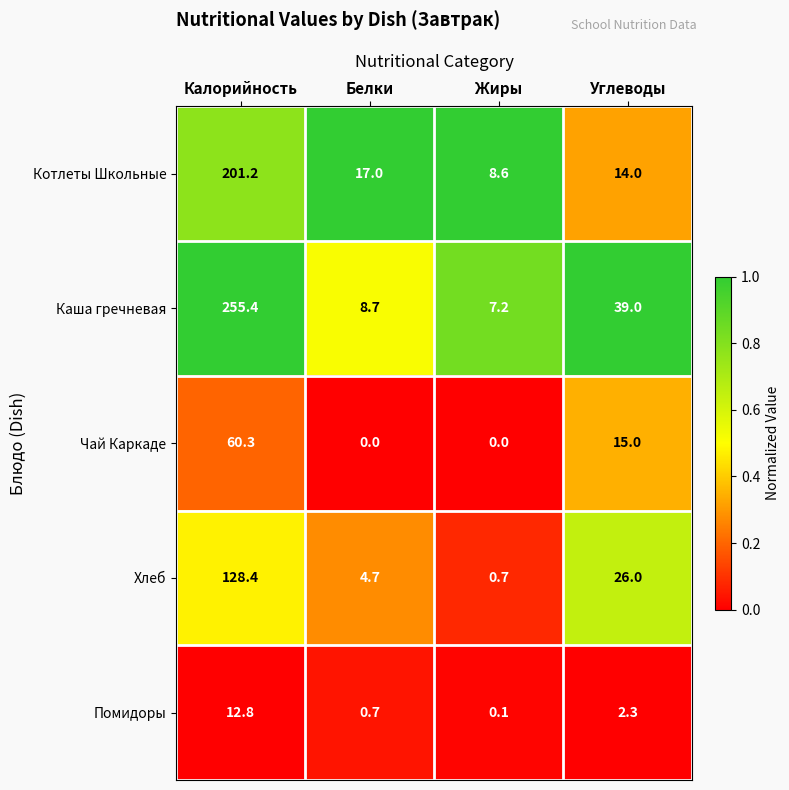

Between Калорийность and Жиры, which series saw the biggest shift?

Каша гречневая